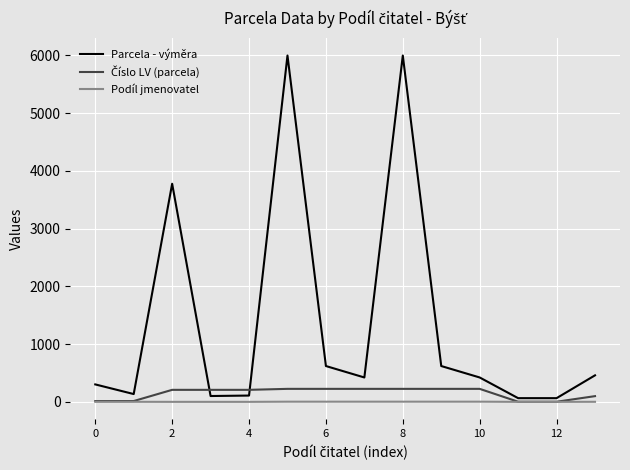

What is the greatest value displayed?

5995